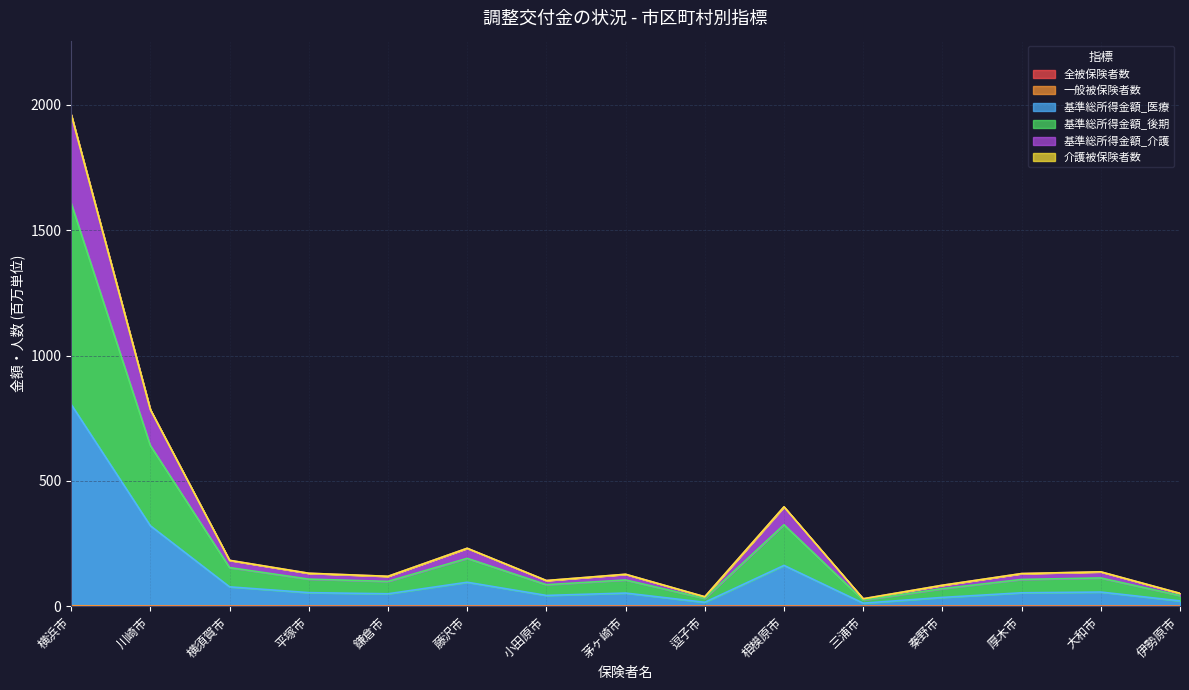

What is the value of the 全被保険者数 point at the 10th from the left?

0.2